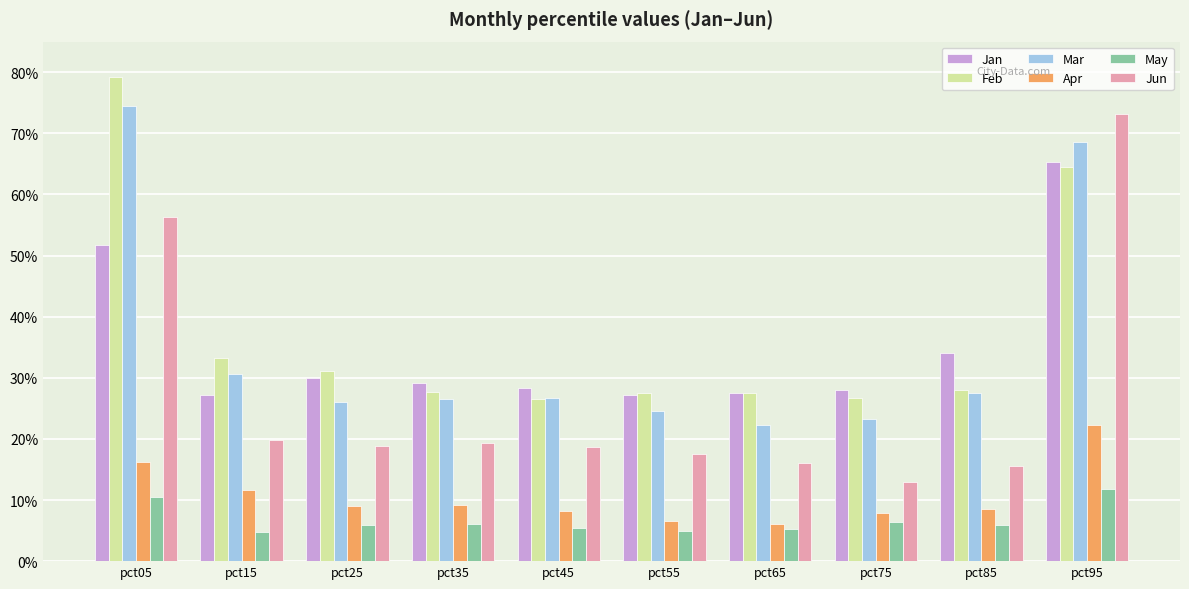

How many Apr values are between 0 and 1?

10